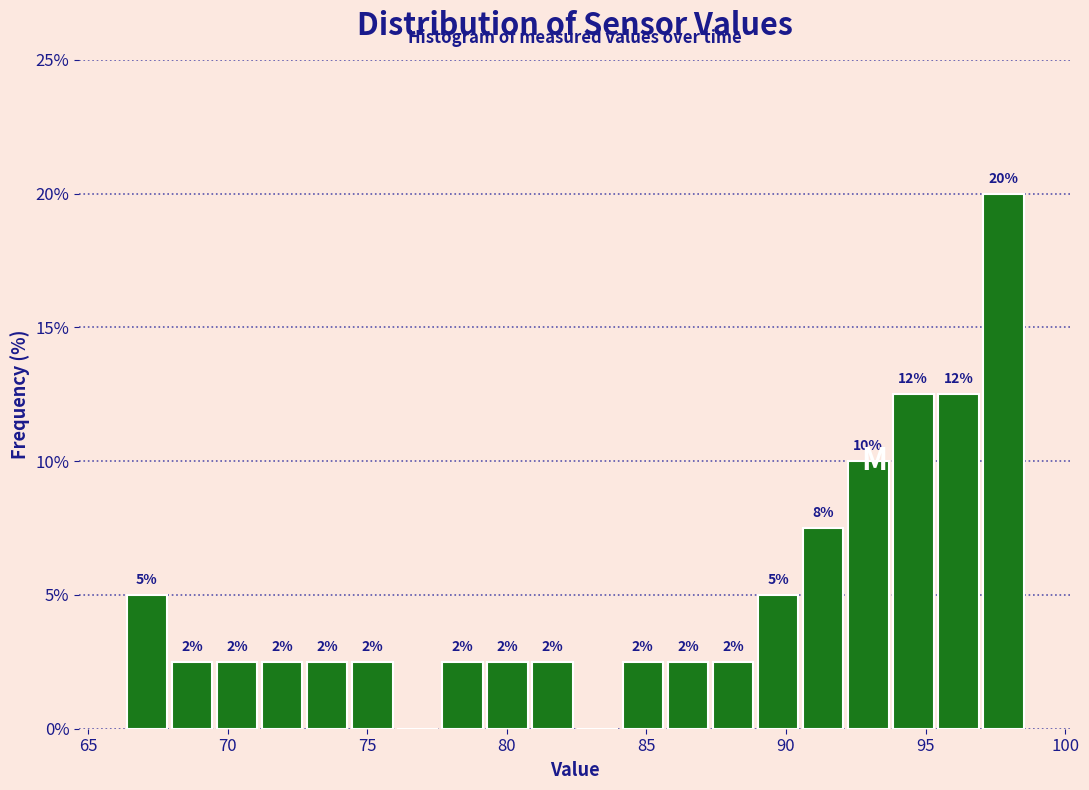

Around what value on the x-axis is the tallest bar? Give the approximate position of its centre, as read against the axis.

98.0